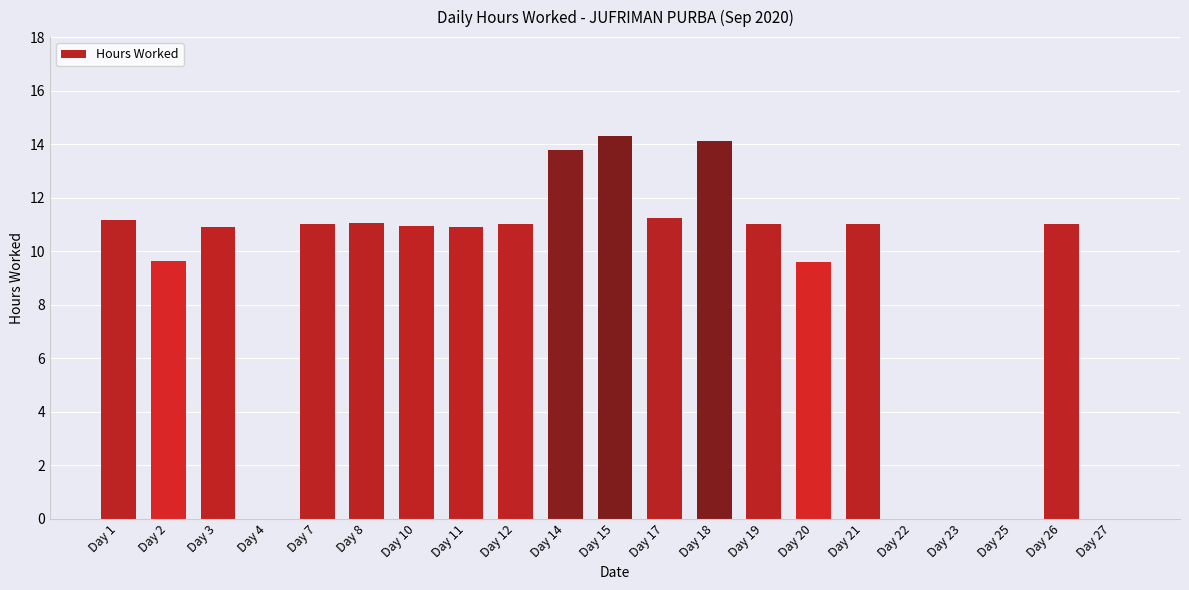

Count the number of categories in the chart.

21